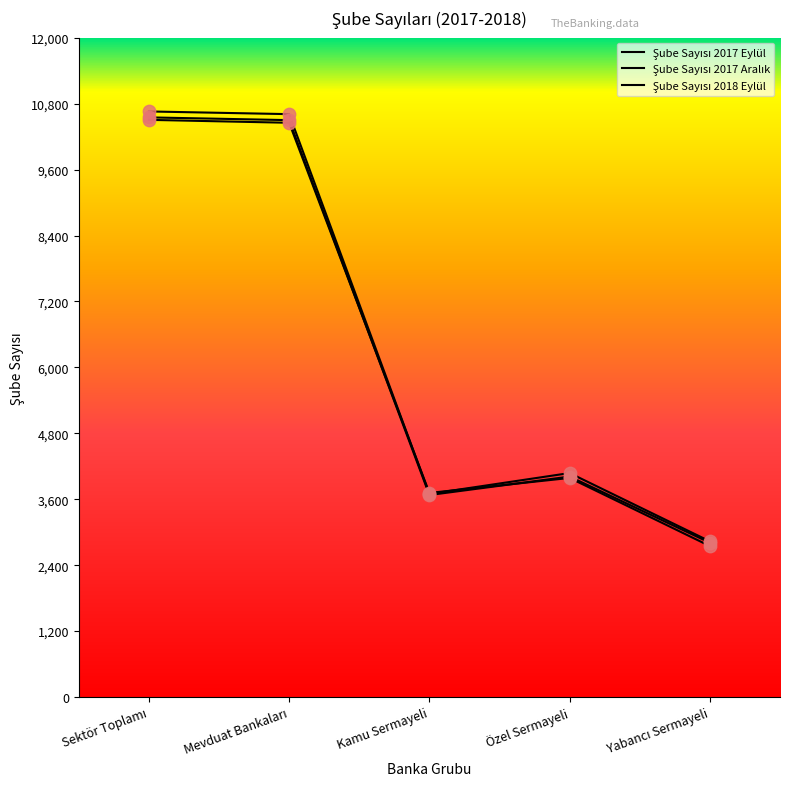

At how many categories does at least one series exceed 6574?

2